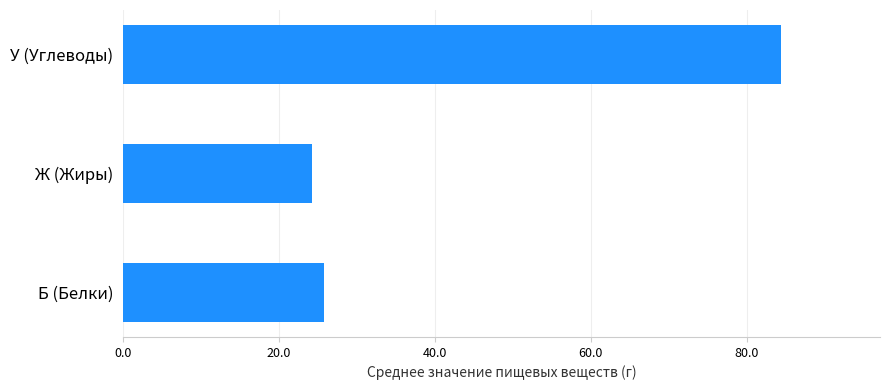

The value at Б (Белки) is 25.8. True or false?

True